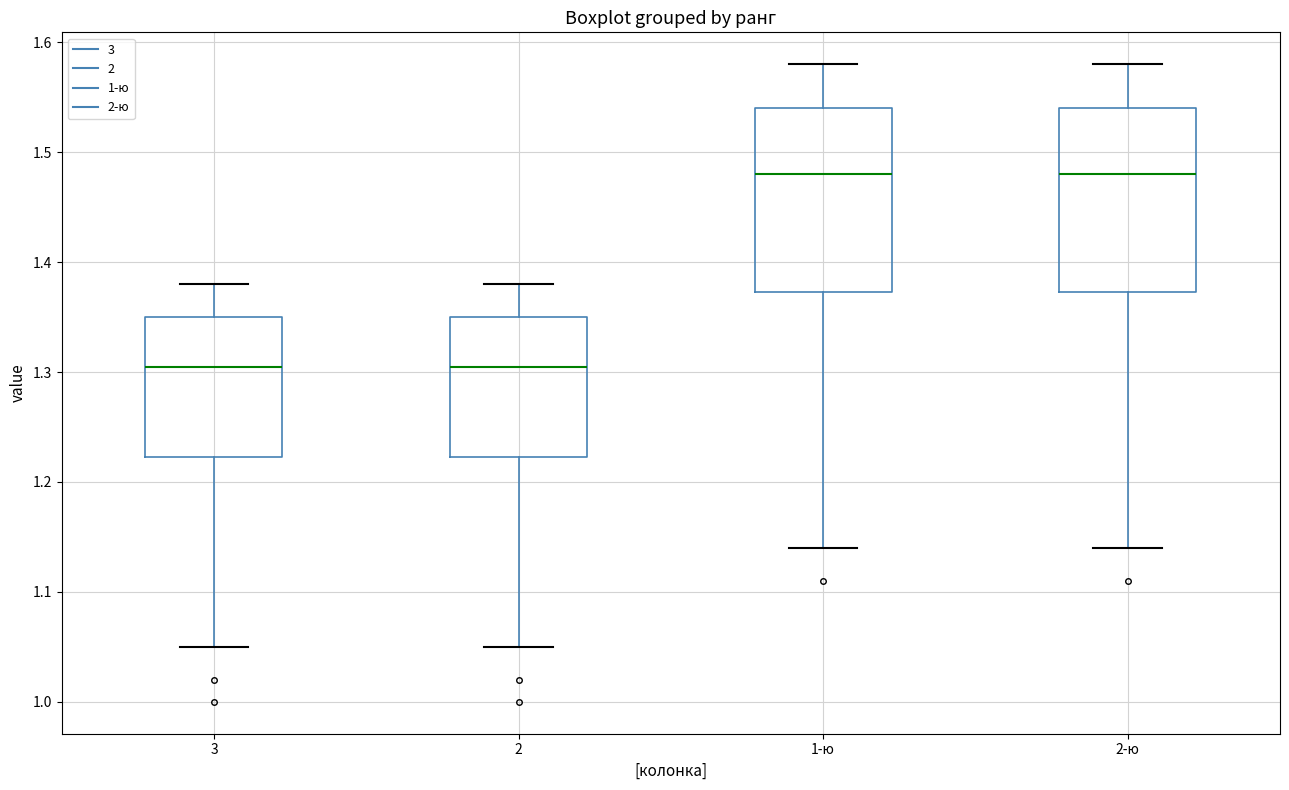

Reading left to right, transcribe this box plot: for each box, give where its median line is, the range the box spans, and where its two whiskers end, as read against the y-axis. The values are not printed on the chart, so give them approximately, as read against the axis.

3: median 1.31, box 1.22 to 1.35, whiskers 1.05 to 1.38
2: median 1.31, box 1.22 to 1.35, whiskers 1.05 to 1.38
1-ю: median 1.48, box 1.37 to 1.54, whiskers 1.14 to 1.58
2-ю: median 1.48, box 1.37 to 1.54, whiskers 1.14 to 1.58